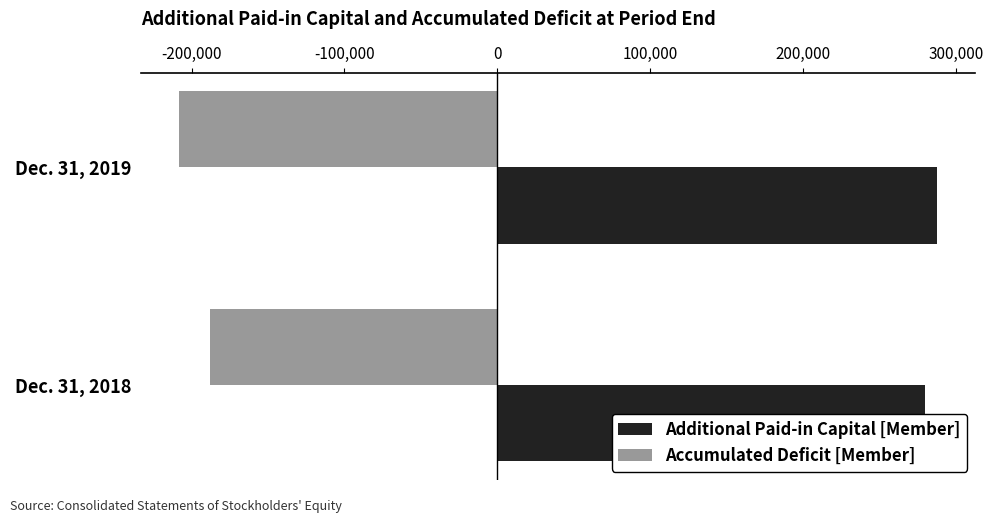

Is the value of Additional Paid-in Capital [Member] at Dec. 31, 2019 greater than the value of Accumulated Deficit [Member] at Dec. 31, 2018?

Yes